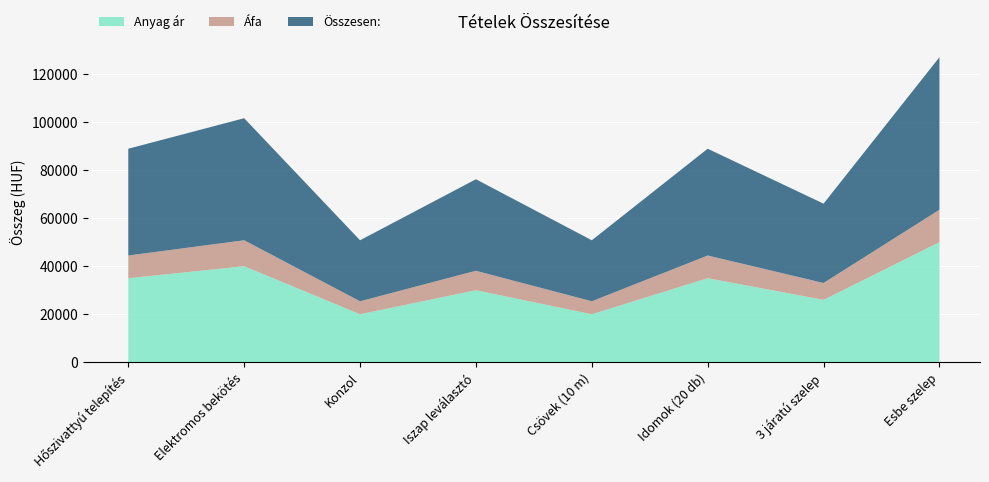

Reading left to right, what are all the values shown in this chart?

Anyag ár: 35000	40000	20000	30000	20000	35000	26000	50000
Áfa: 9450	10800	5400	8100	5400	9450	7020	13500
Összesen:: 44450	50800	25400	38100	25400	44450	33020	63500